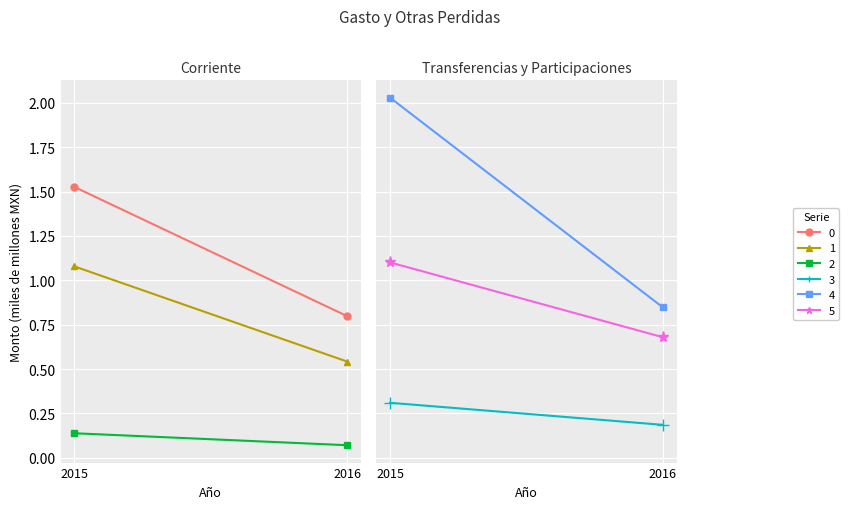

The value of Gastos De Funcionamiento at 2015 is 1.5. True or false?

True